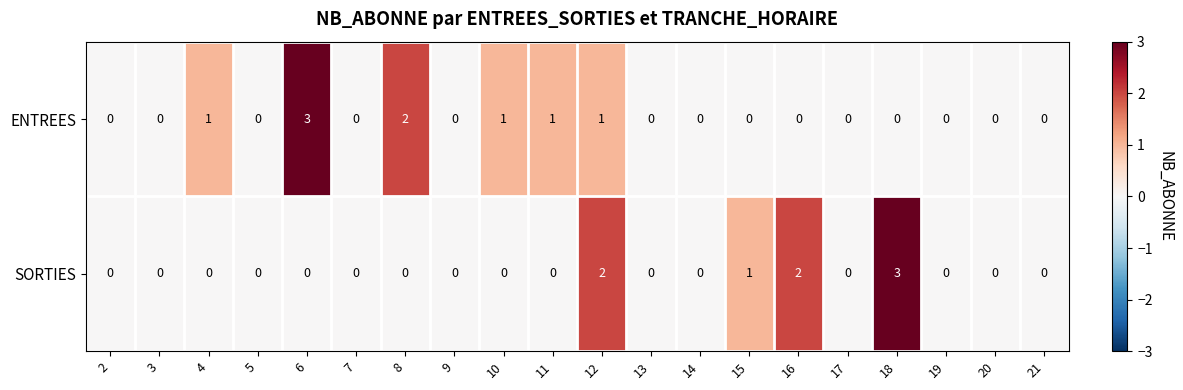

What is the highest value of the ENTREES series?

3